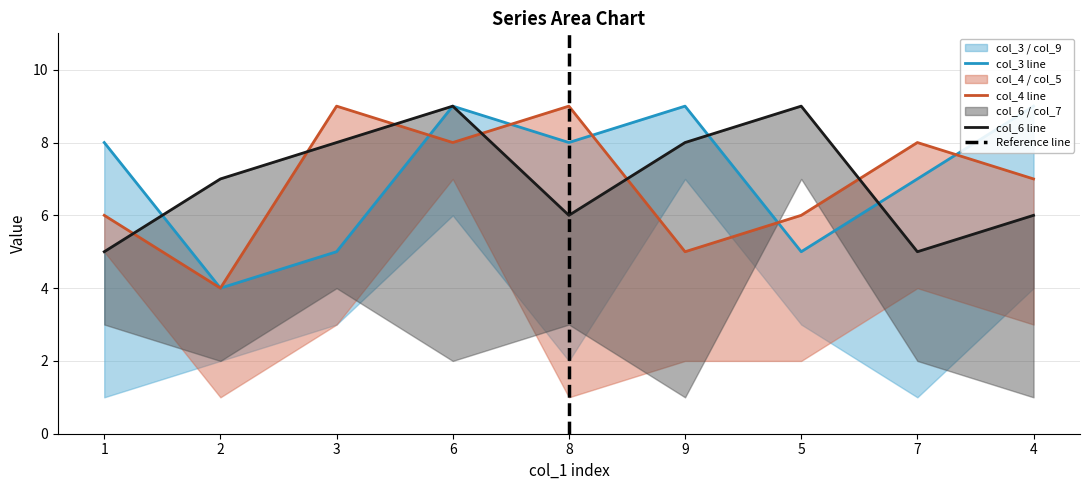

What position from the right is 3?

7